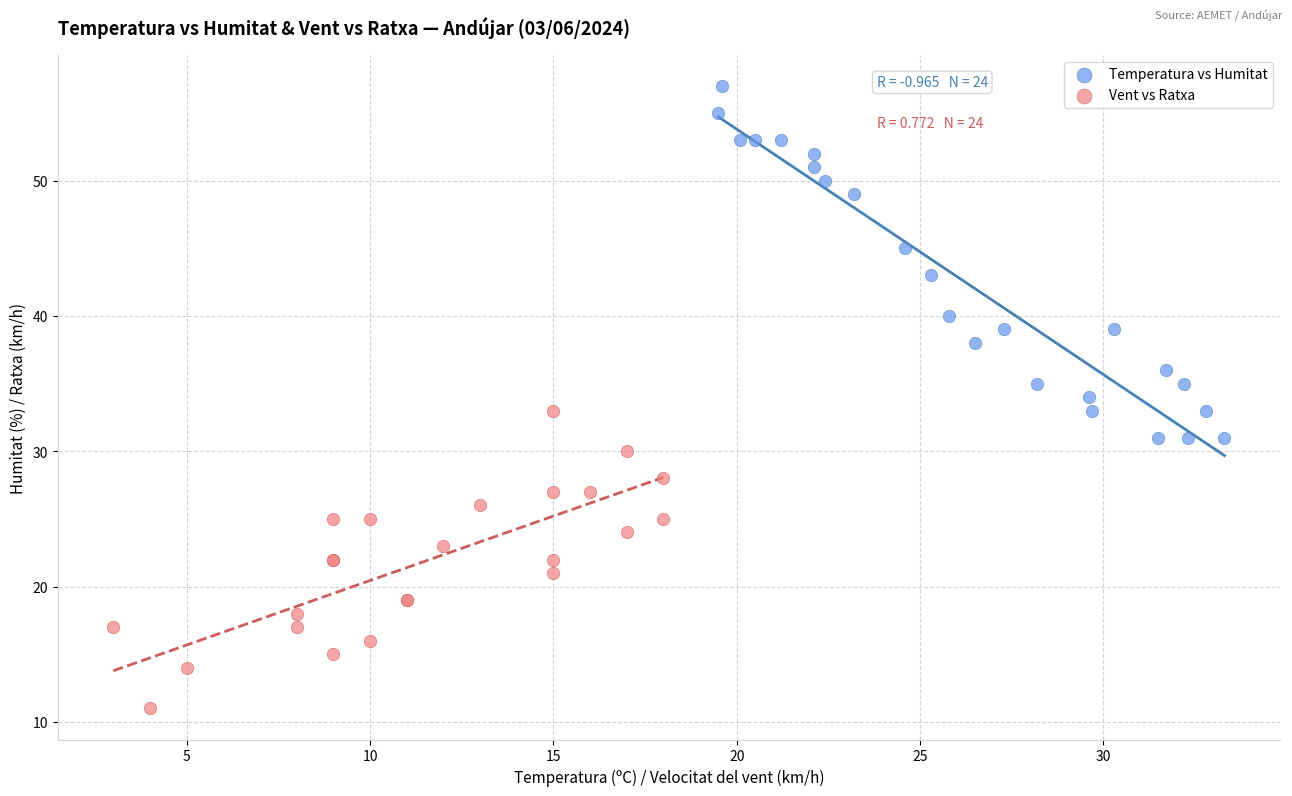

Which series reaches the minimum Y coordinate?

Vent vs Ratxa